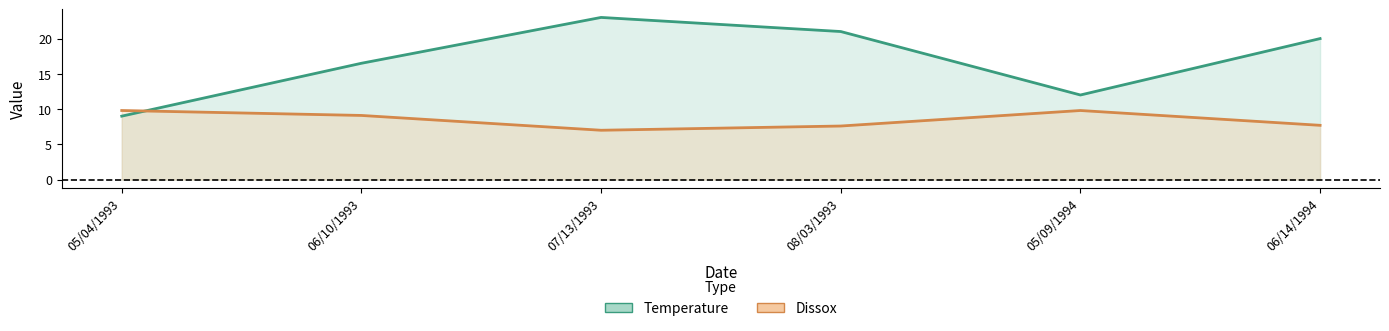

Is the value of Dissox at 05/04/1993 greater than the value of Temperature at 06/10/1993?

No